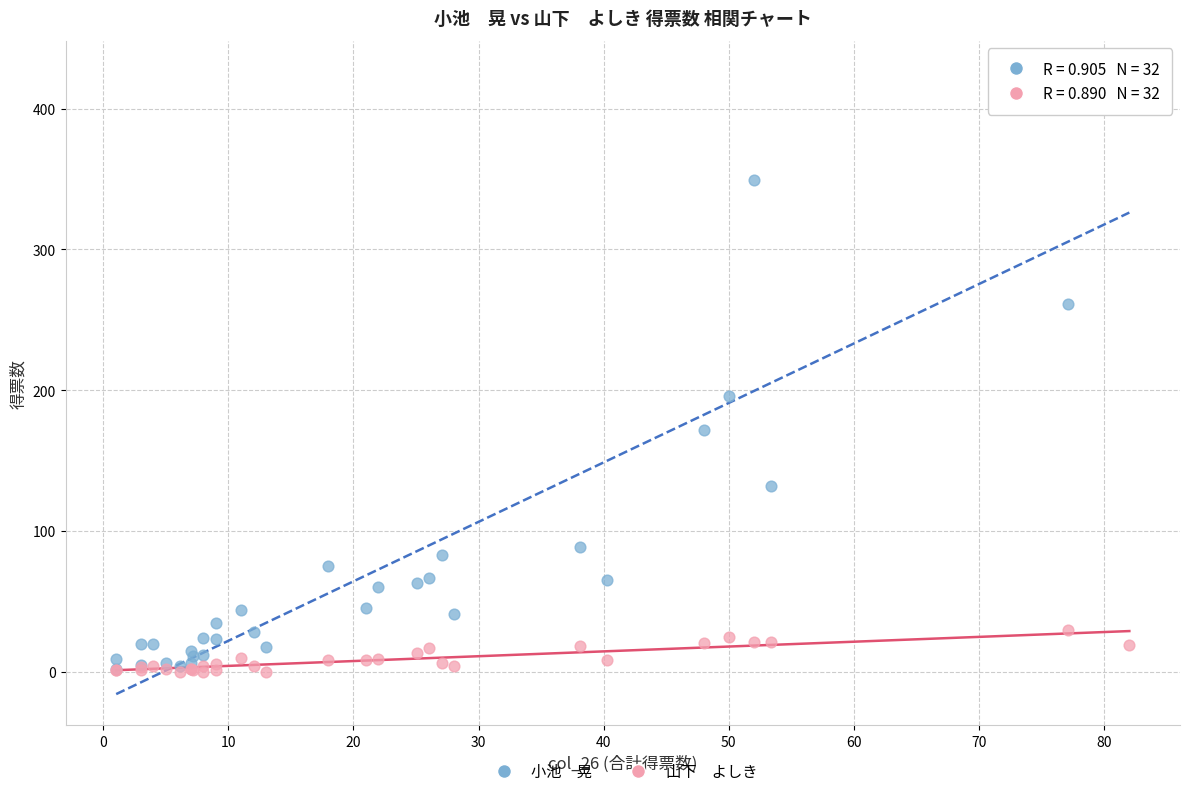

Across all series, what Y value is closest to 213?

196.0